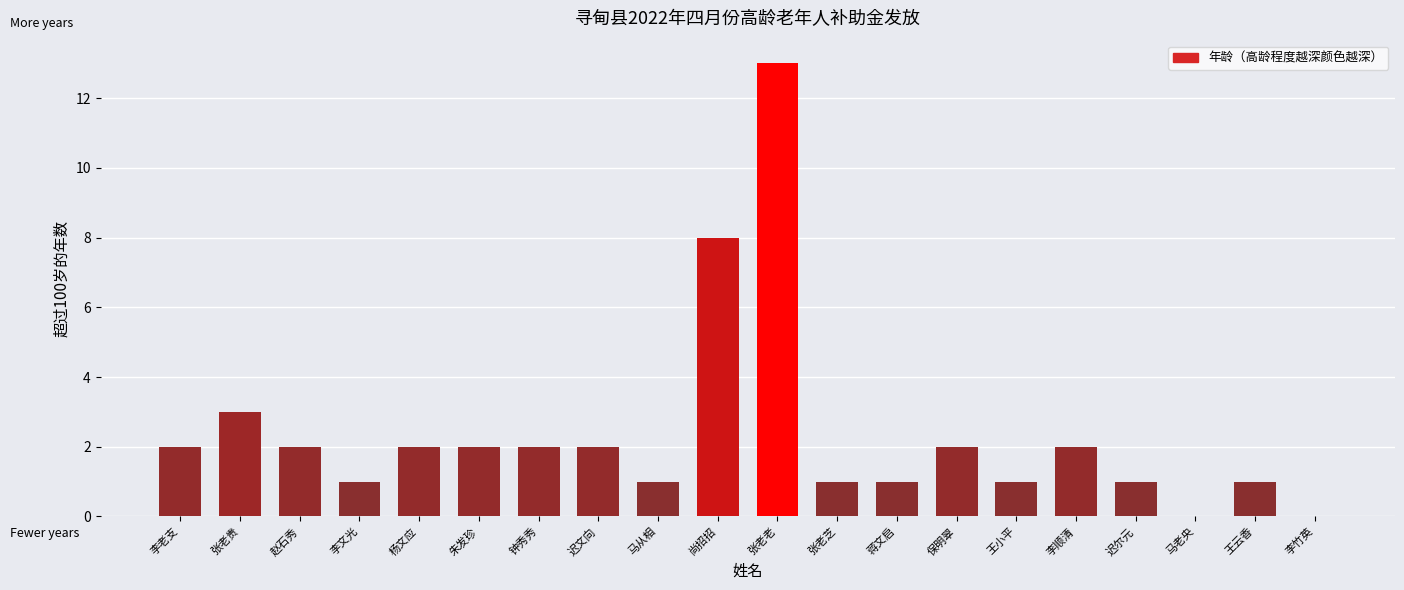

What is the maximum value shown in the chart?

13